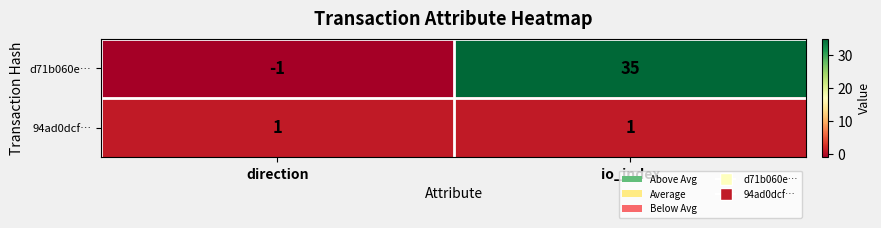

At how many categories does at least one series exceed 11?

1